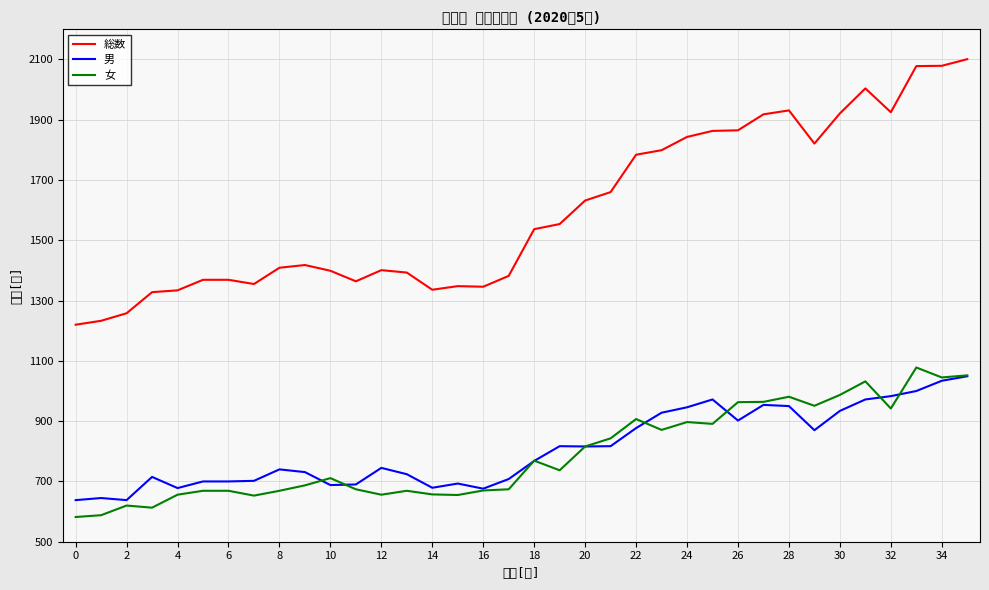

The value of 女 at 2 is 620. True or false?

True